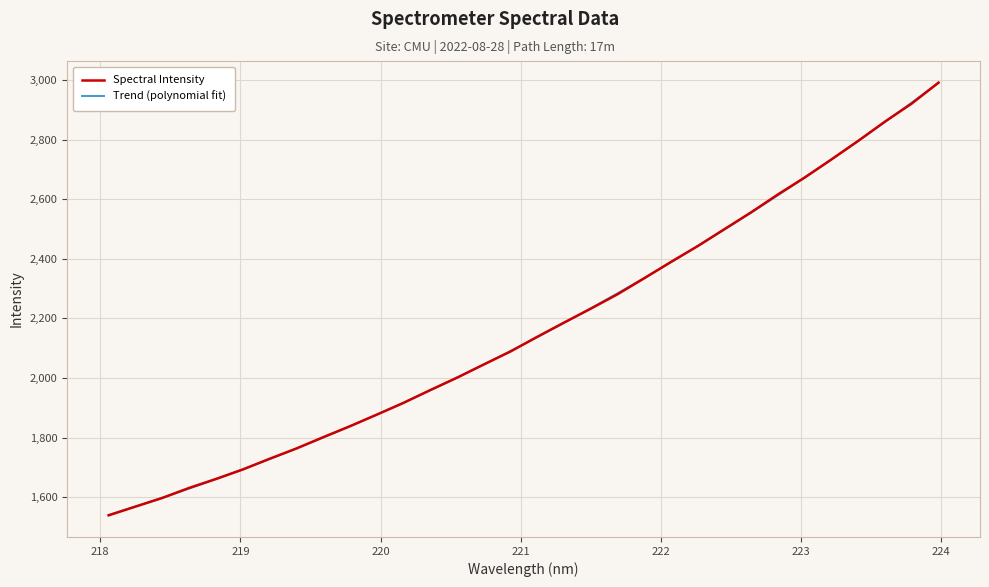

Is it true that the value at 219.7801 is 1837.9?

True